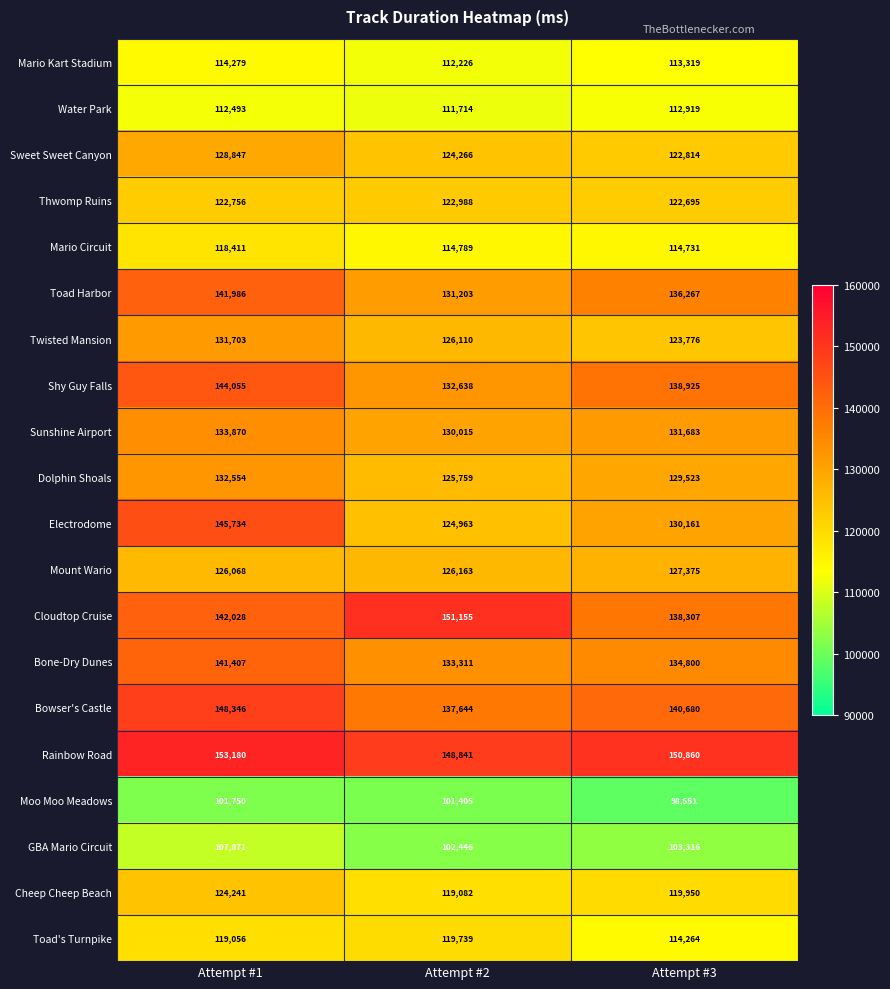

How many data points in Toad's Turnpike are less than 119056?

1